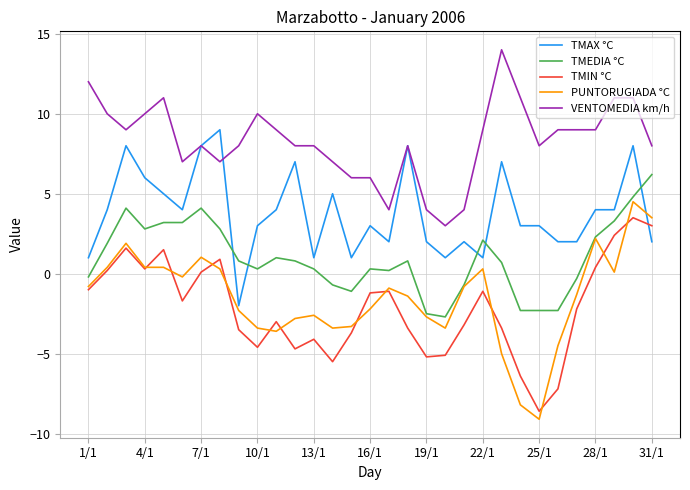

Which series has the largest total across all categories?

VENTOMEDIA km/h